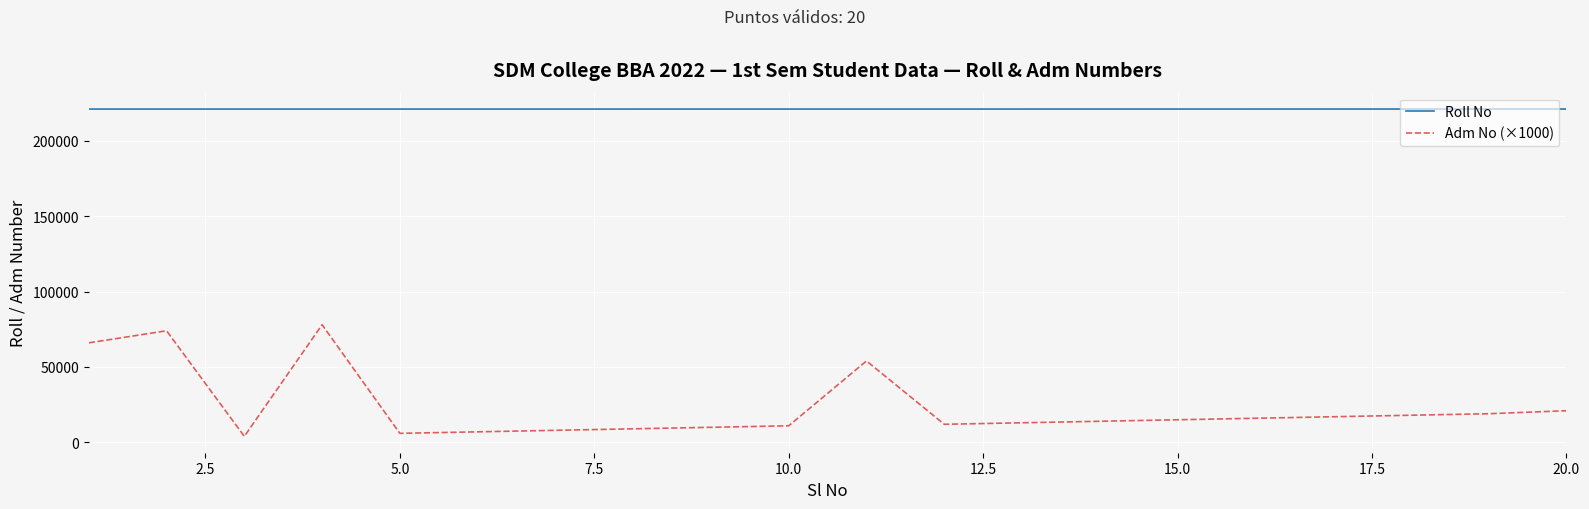

What is the difference between the maximum and minimum values in the Adm No (×1000) series?

74000